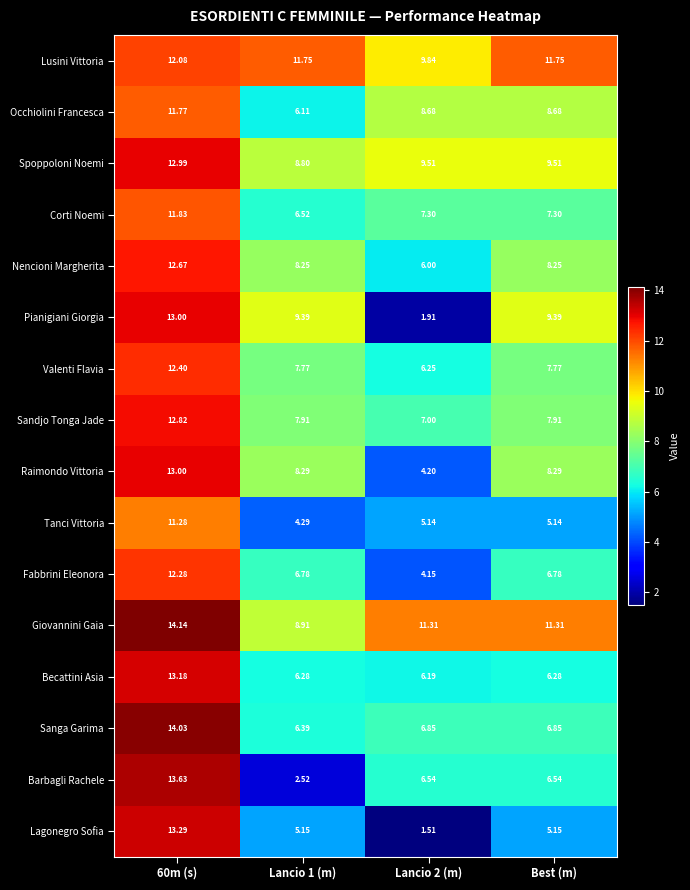

Is the value of Giovannini Gaia at Best (m) greater than the value of Spoppoloni Noemi at 60m (s)?

No